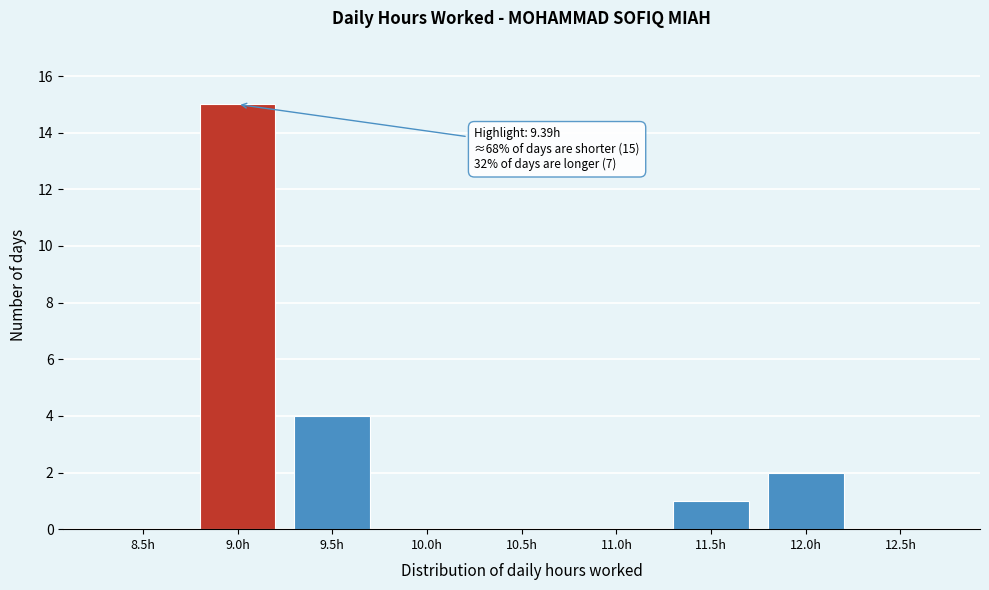

Reading right to left, extract all data points from this chart.

12.5h=0	12.0h=2	11.5h=1	11.0h=0	10.5h=0	10.0h=0	9.5h=4	9.0h=15	8.5h=0